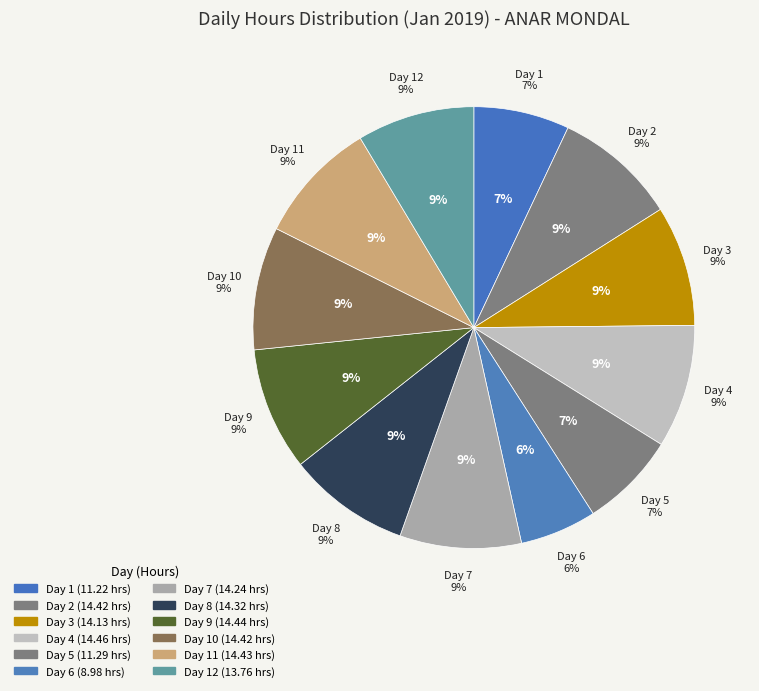

How many slices are in this pie chart?

12